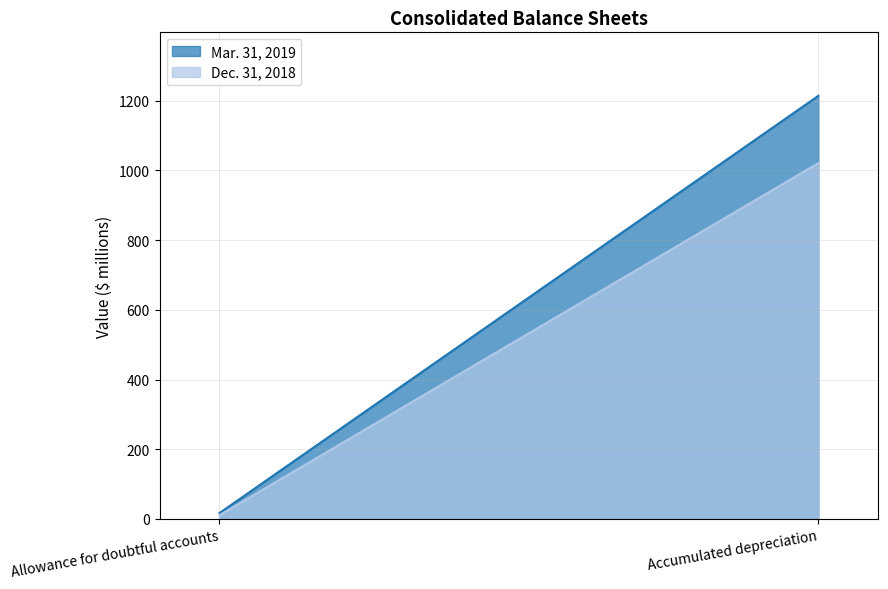

Reading left to right, transcribe all the data shown in this chart.

Mar. 31, 2019: 17	1214
Dec. 31, 2018: 11	1021